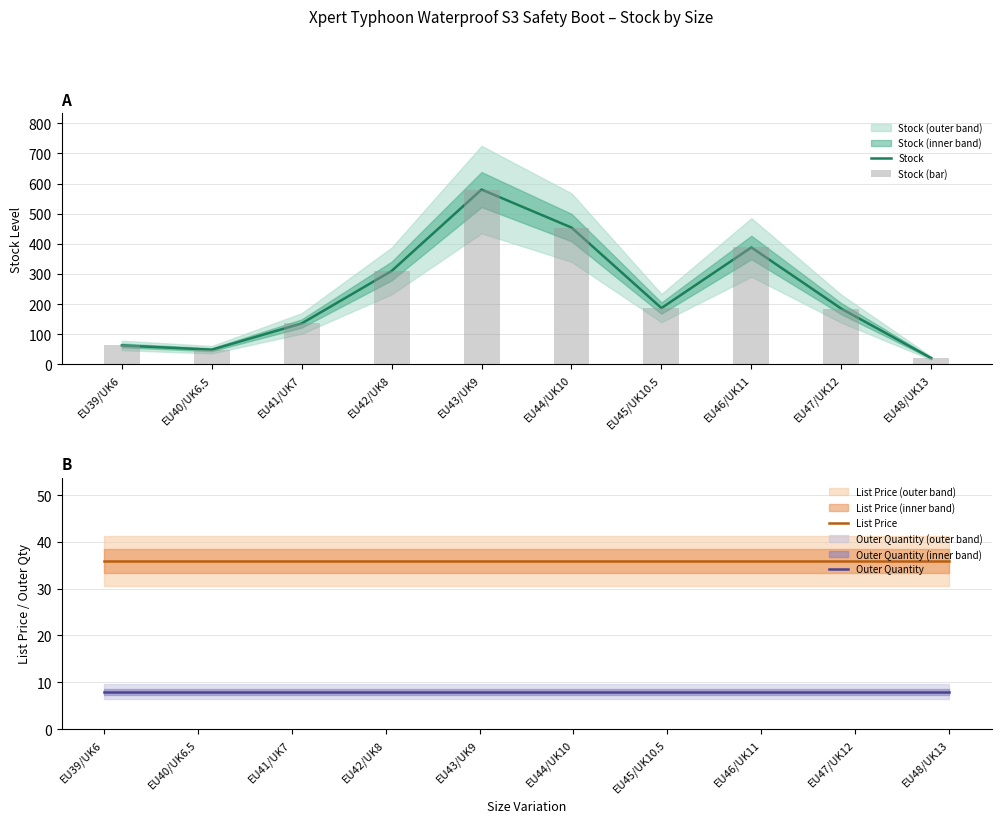

What is the total value across all series at EU39/UK6?

169.9